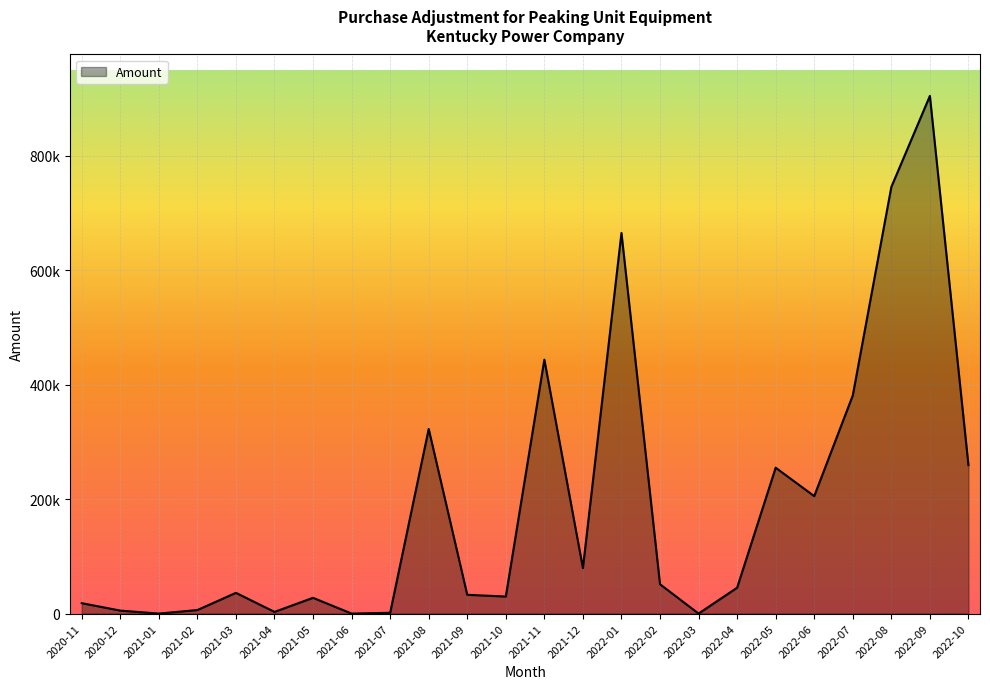

What is the sum of all values?

4518434